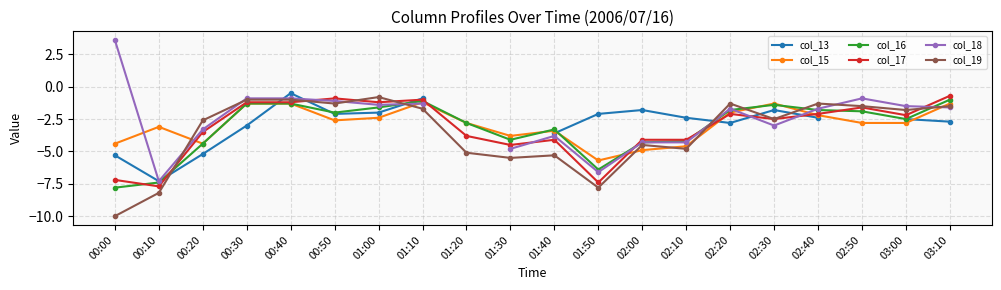

Which series has the largest range (max minus min)?

col_18